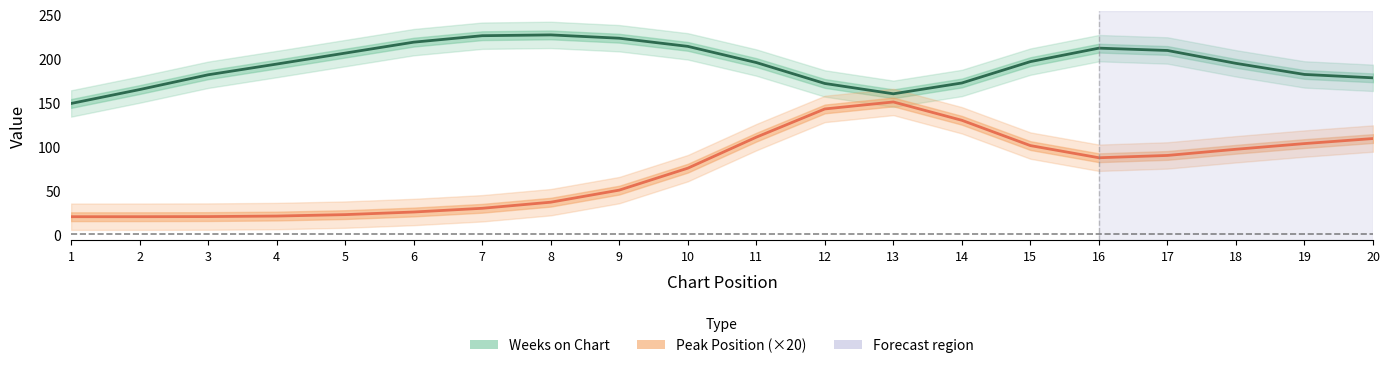

The value of Peak Position (×20) at 17 is 62.3. True or false?

False